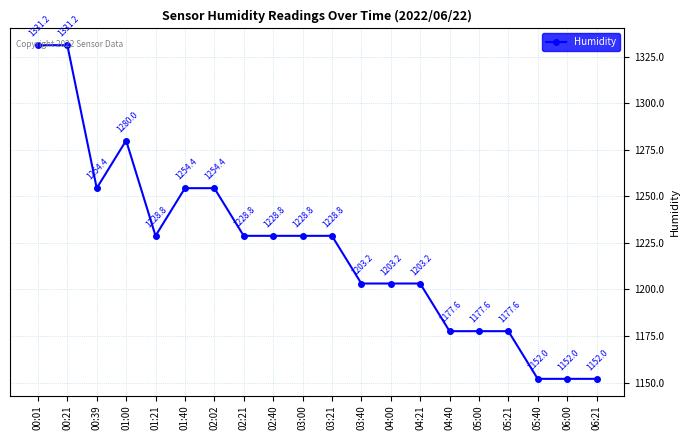

What is the smallest value displayed?

1152.0